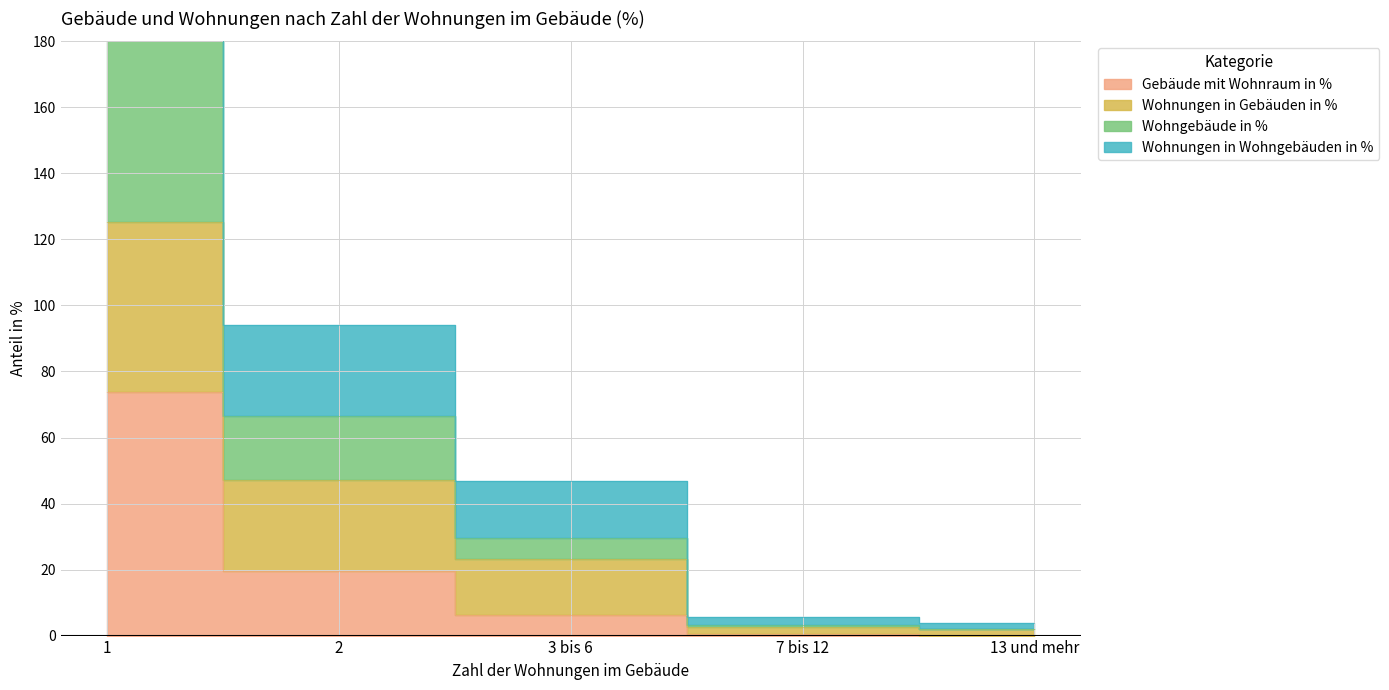

The Gebäude mit Wohnraum in % series shows 0.4 at 7 bis 12. True or false?

True